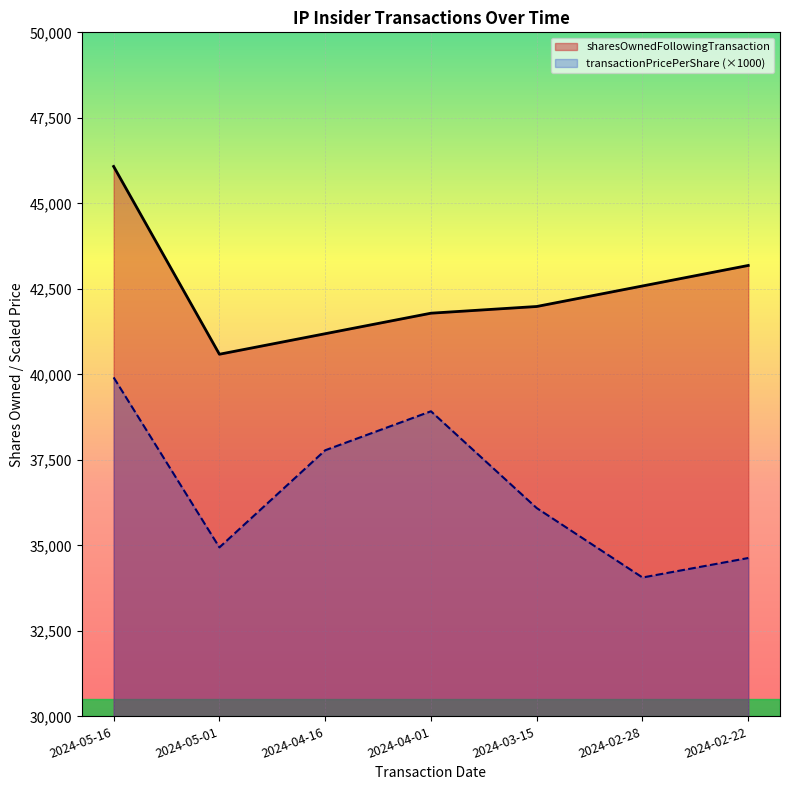

True or false: sharesOwnedFollowingTransaction has more than 0 points higher than both neighbors.

False